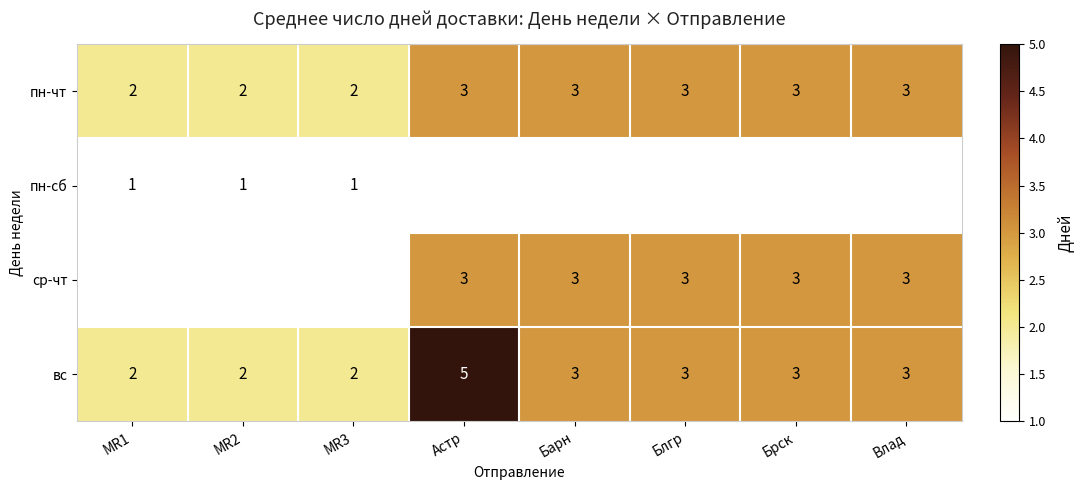

What is the difference between the highest and lowest values at Астр?

2.0